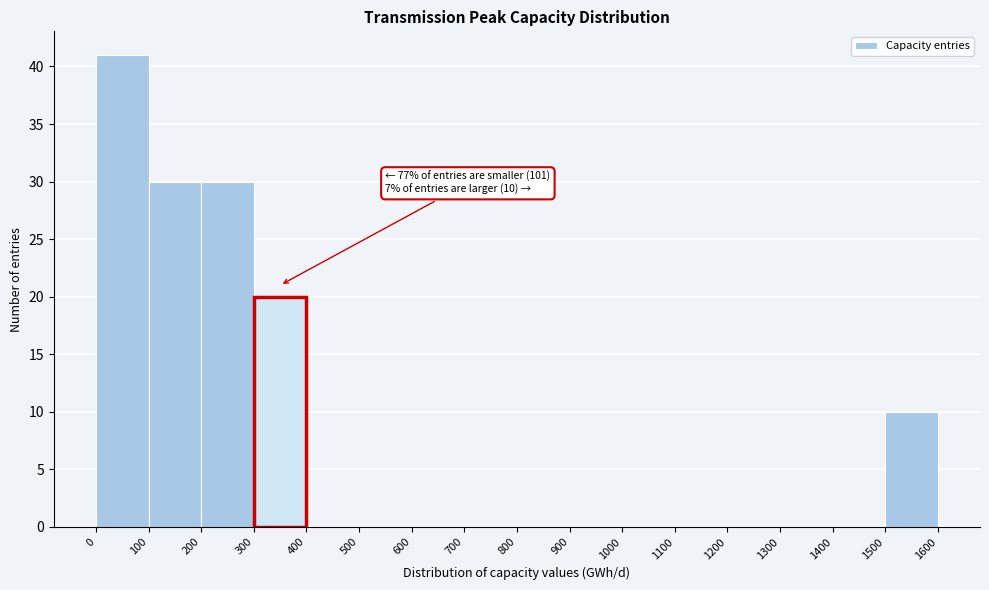

Which range on the x-axis has the tallest bar?

0 to 100